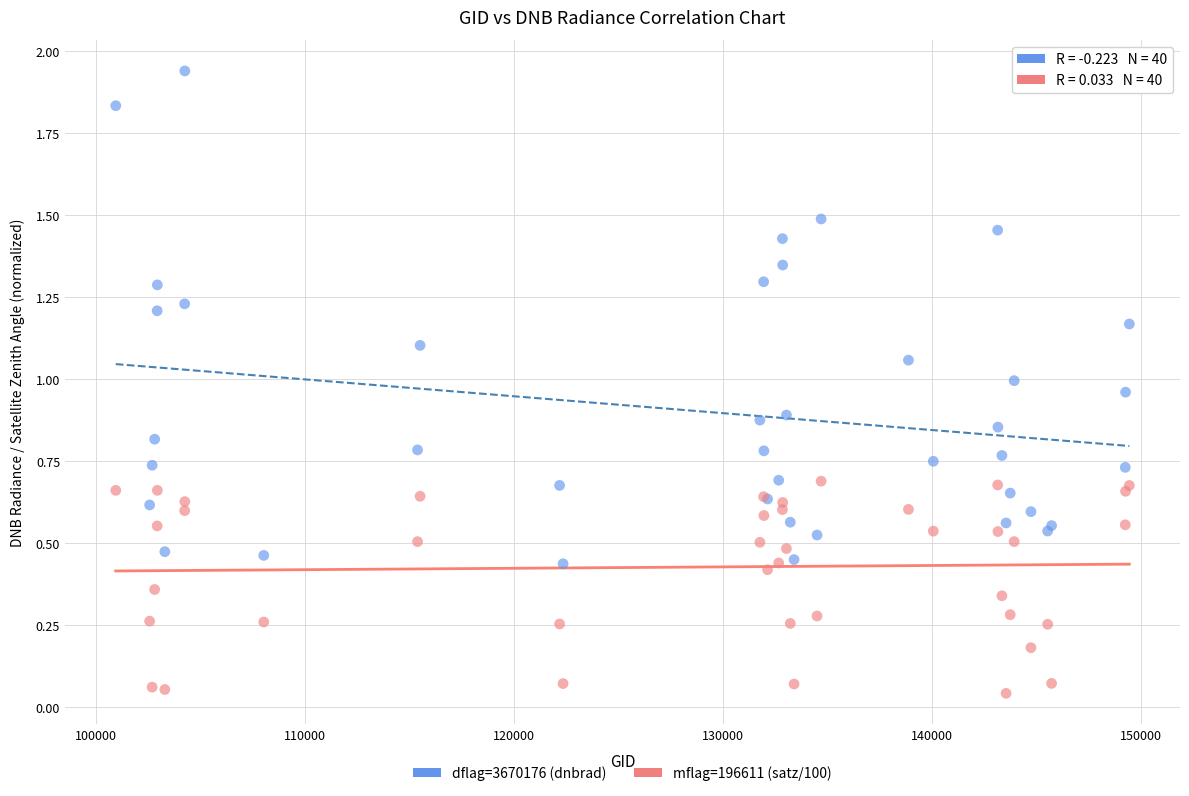

Which series has the widest spread of Y values?

dflag=3670176 (dnbrad)